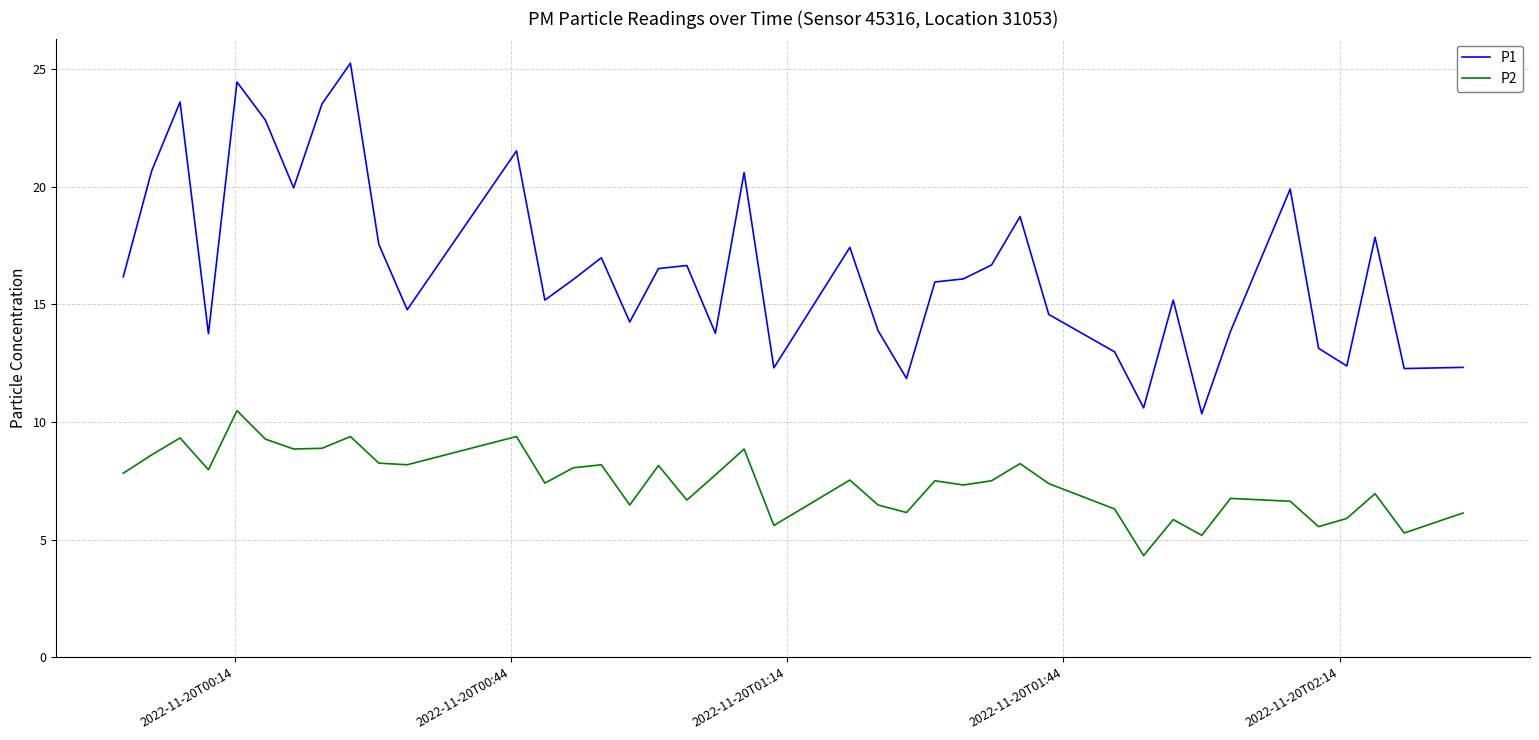

True or false: P2 and P1 intersect in this chart.

False